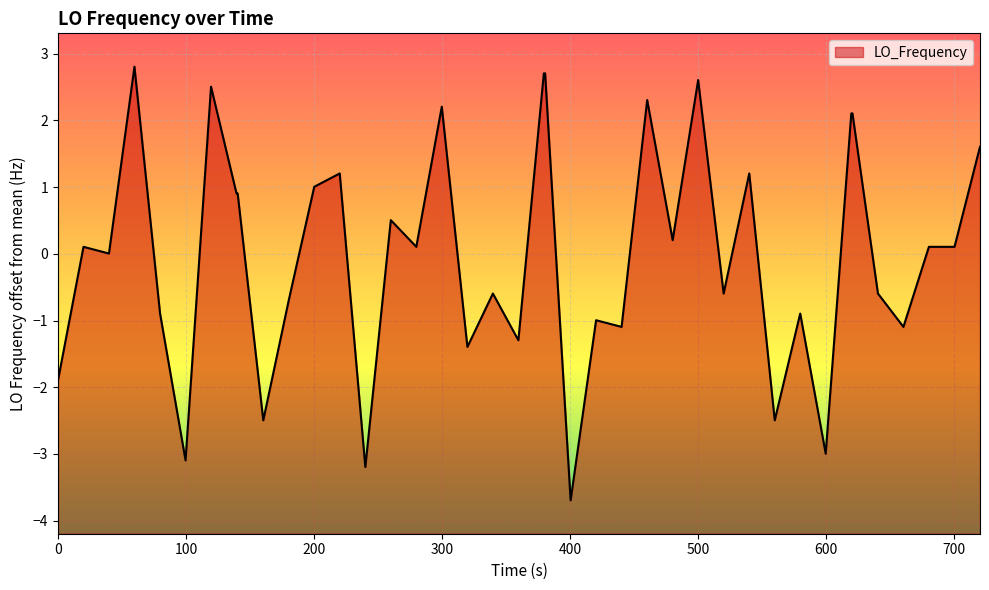

What is the smallest value displayed?

-3.7